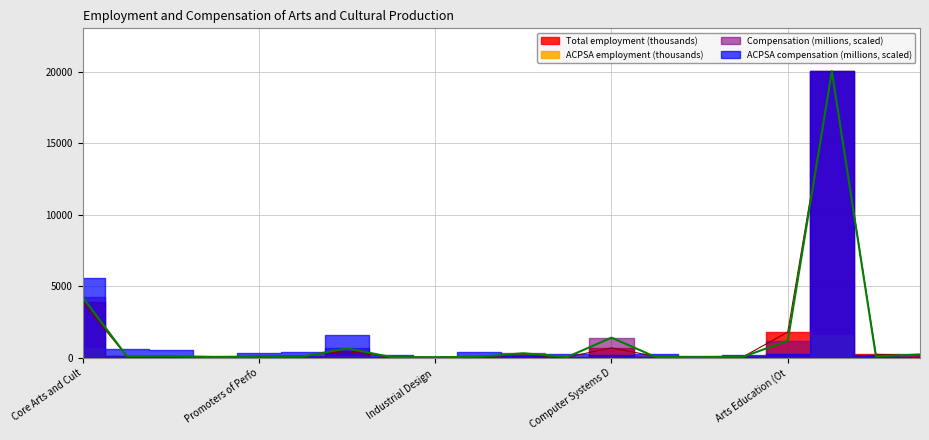

Between which two adjacent categories do Compensation (millions) and Total employment (thousands) first intersect?

Core Arts and Cultural Production and Performing Arts